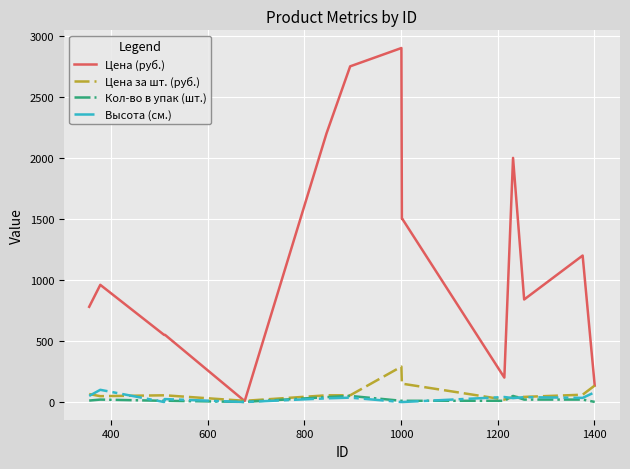

At how many categories does at least one series exceed 1253?

6